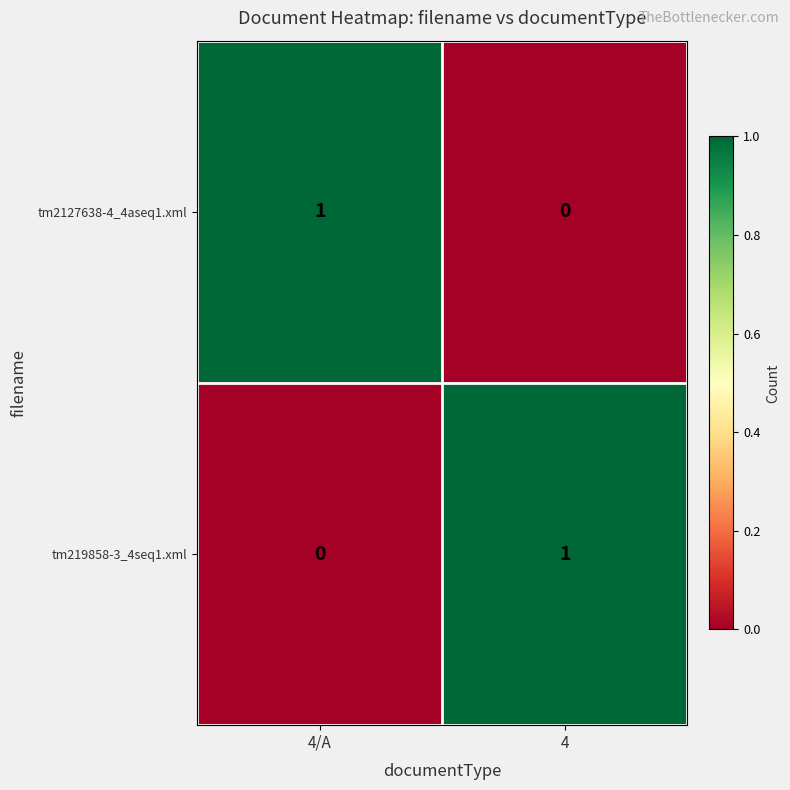

At how many categories does at least one series exceed 0?

2